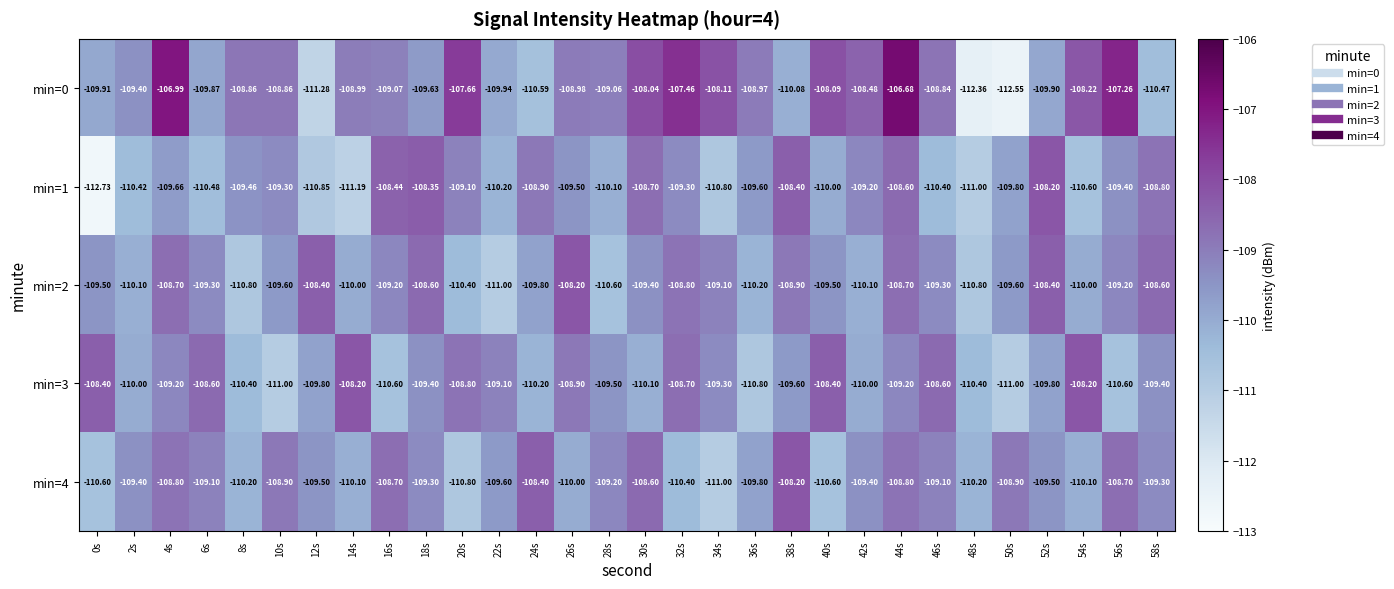

Count the number of data series in this chart.

5